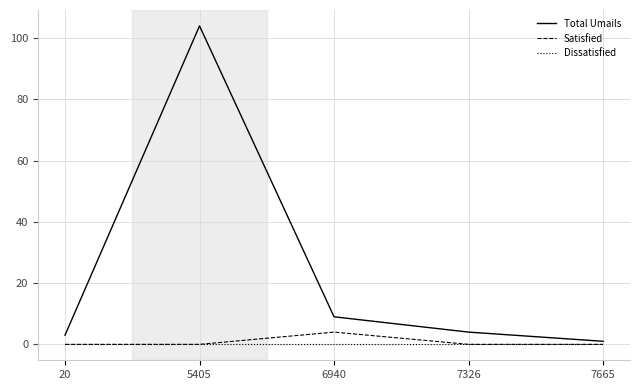

What is the sum of all Satisfied values?

4